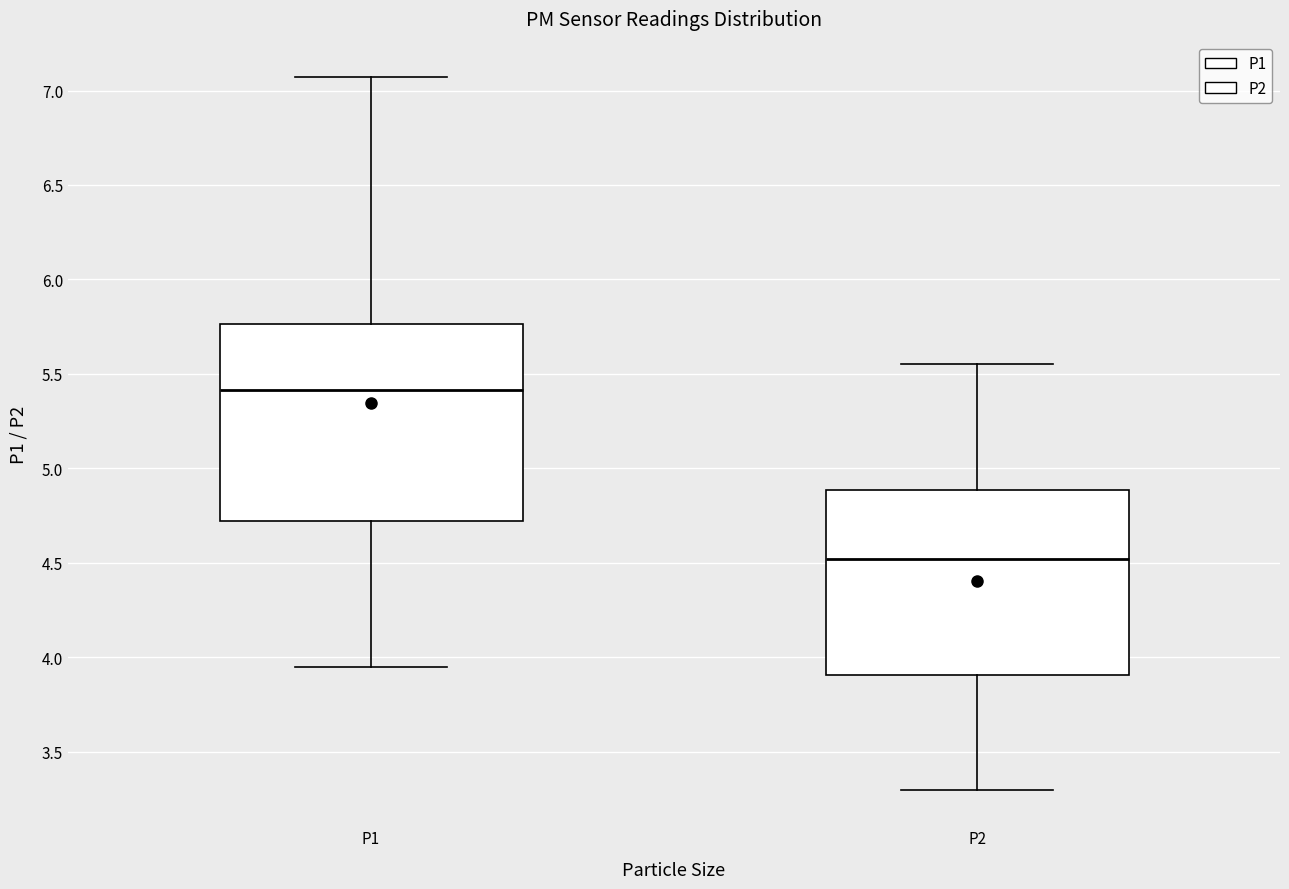

Where does the lower whisker of the box for P2 end on the y-axis? The values are not printed on the chart, so give them approximately, as read against the axis.

3.30